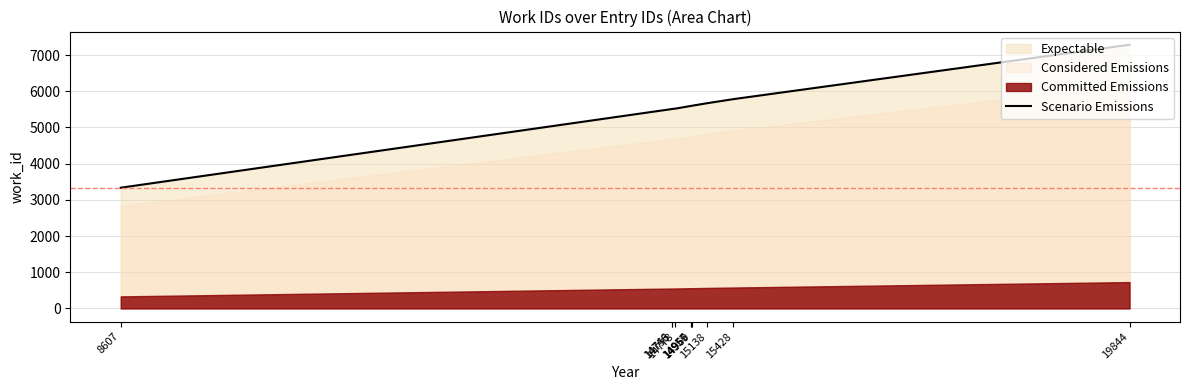

Approximately how many times larger is the value at 15428 compared to 14778?

1.0